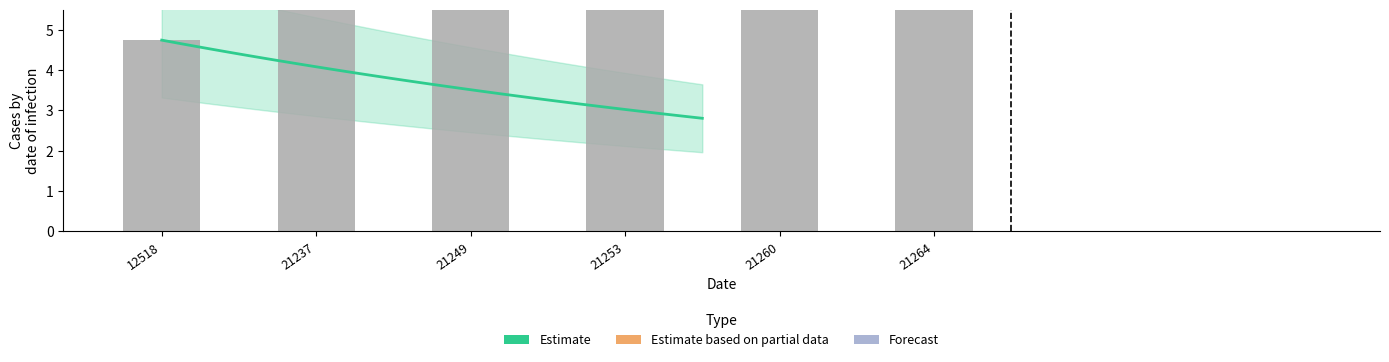

Rank the categories by value from lowest to highest.

12518, 21237, 21249, 21253, 21260, 21264